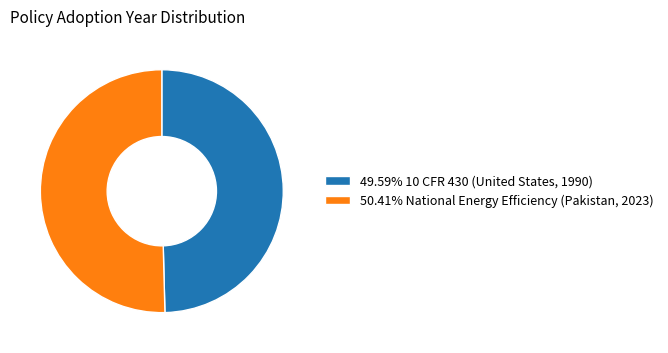

Combined, do 50.41% National Energy Efficiency (Pakistan, 2023) and 49.59% 10 CFR 430 (United States, 1990) account for over 50%?

Yes